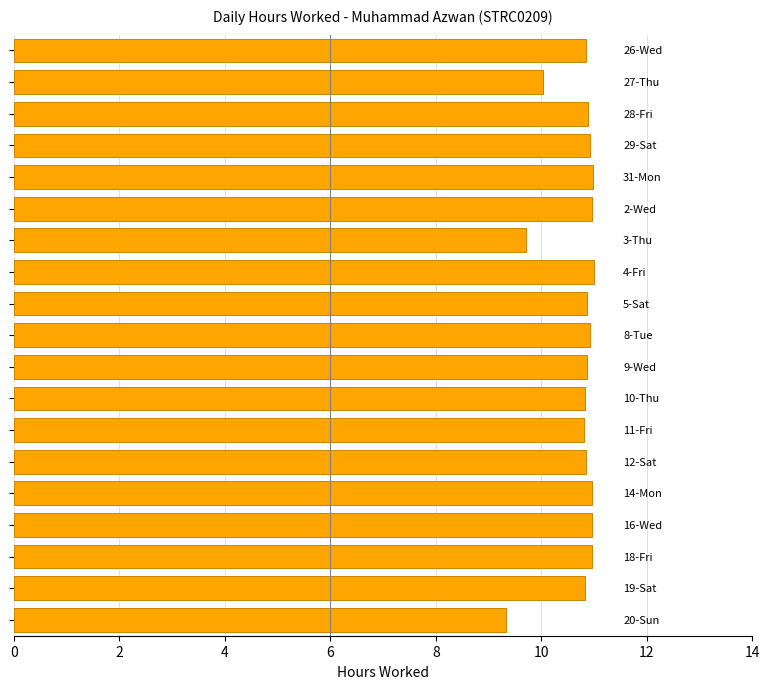

What is the sum of all values?

203.5